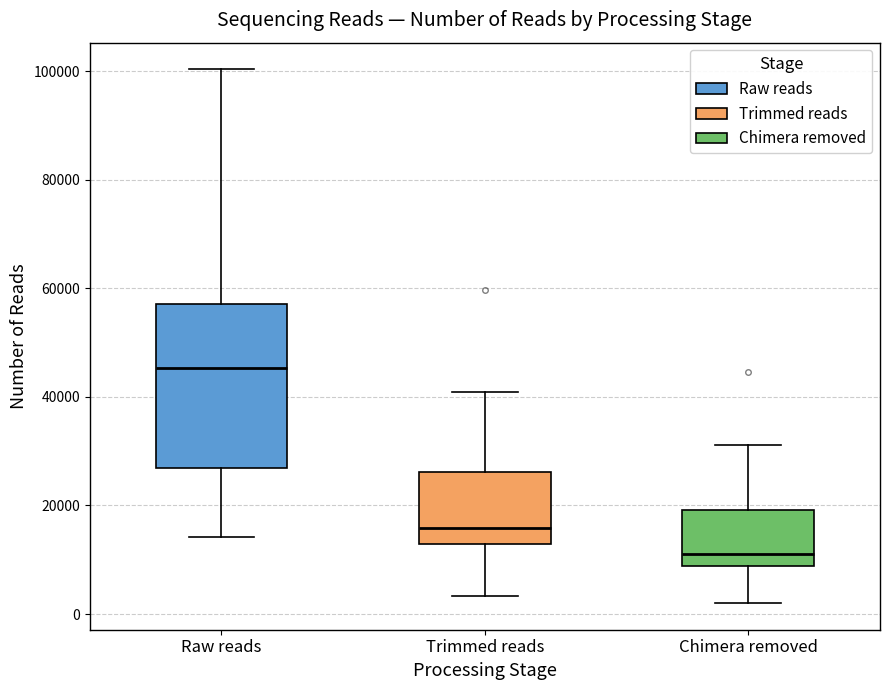

Comparing the boxes themselves (not the whiskers), which one is the tallest?

Raw reads